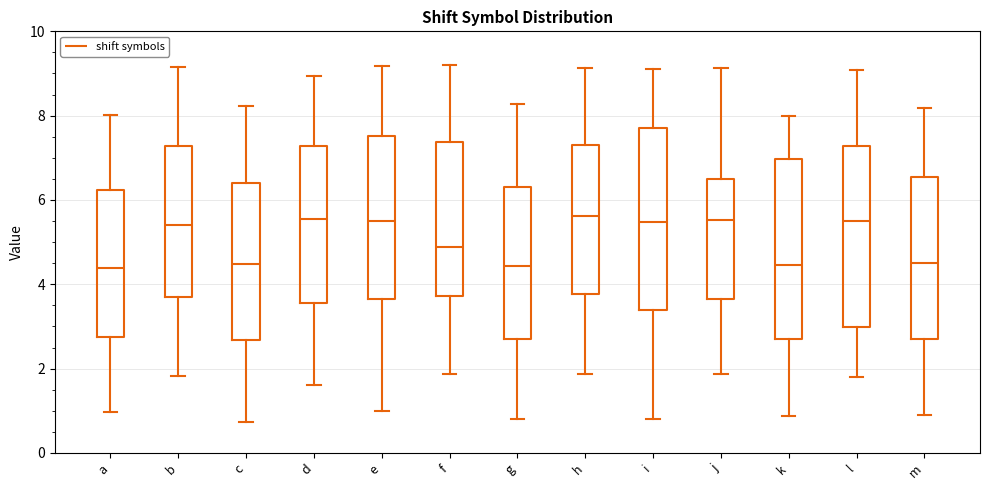

Reading left to right, read every box against the y-axis: the position of its median line, the range the box covers, and the ends of its whiskers. The values are not printed on the chart, so give them approximately, as read against the axis.

a: median 4.4, box 2.8 to 6.2, whiskers 1.0 to 8.0
b: median 5.4, box 3.6 to 7.2, whiskers 1.8 to 9.2
c: median 4.4, box 2.6 to 6.4, whiskers 0.8 to 8.2
d: median 5.6, box 3.6 to 7.2, whiskers 1.6 to 9.0
e: median 5.4, box 3.6 to 7.6, whiskers 1.0 to 9.2
f: median 4.8, box 3.8 to 7.4, whiskers 1.8 to 9.2
g: median 4.4, box 2.6 to 6.4, whiskers 0.8 to 8.2
h: median 5.6, box 3.8 to 7.2, whiskers 1.8 to 9.2
i: median 5.4, box 3.4 to 7.8, whiskers 0.8 to 9.2
j: median 5.6, box 3.6 to 6.6, whiskers 1.8 to 9.2
k: median 4.4, box 2.8 to 7.0, whiskers 0.8 to 8.0
l: median 5.4, box 3.0 to 7.2, whiskers 1.8 to 9.0
m: median 4.4, box 2.8 to 6.6, whiskers 1.0 to 8.2